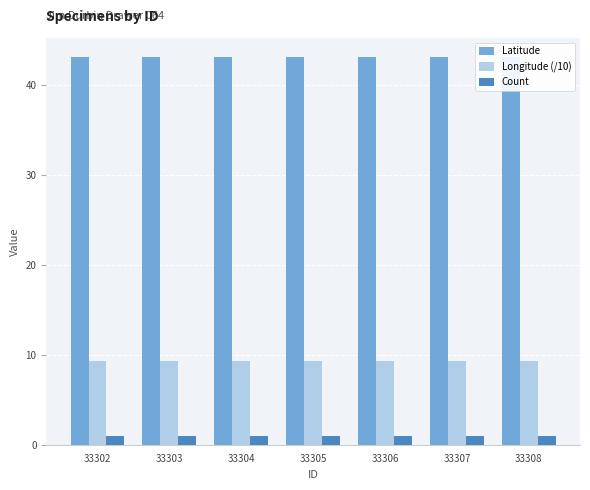

List the series in order of their peak value, highest first.

Latitude, Longitude (/10), Count